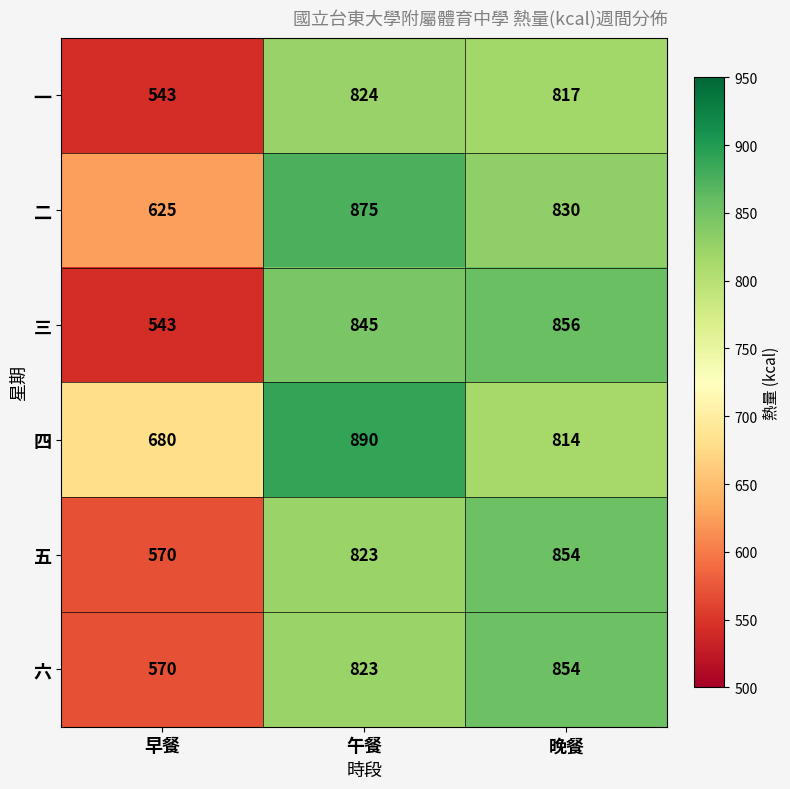

At which label does 三 reach its peak?

晚餐